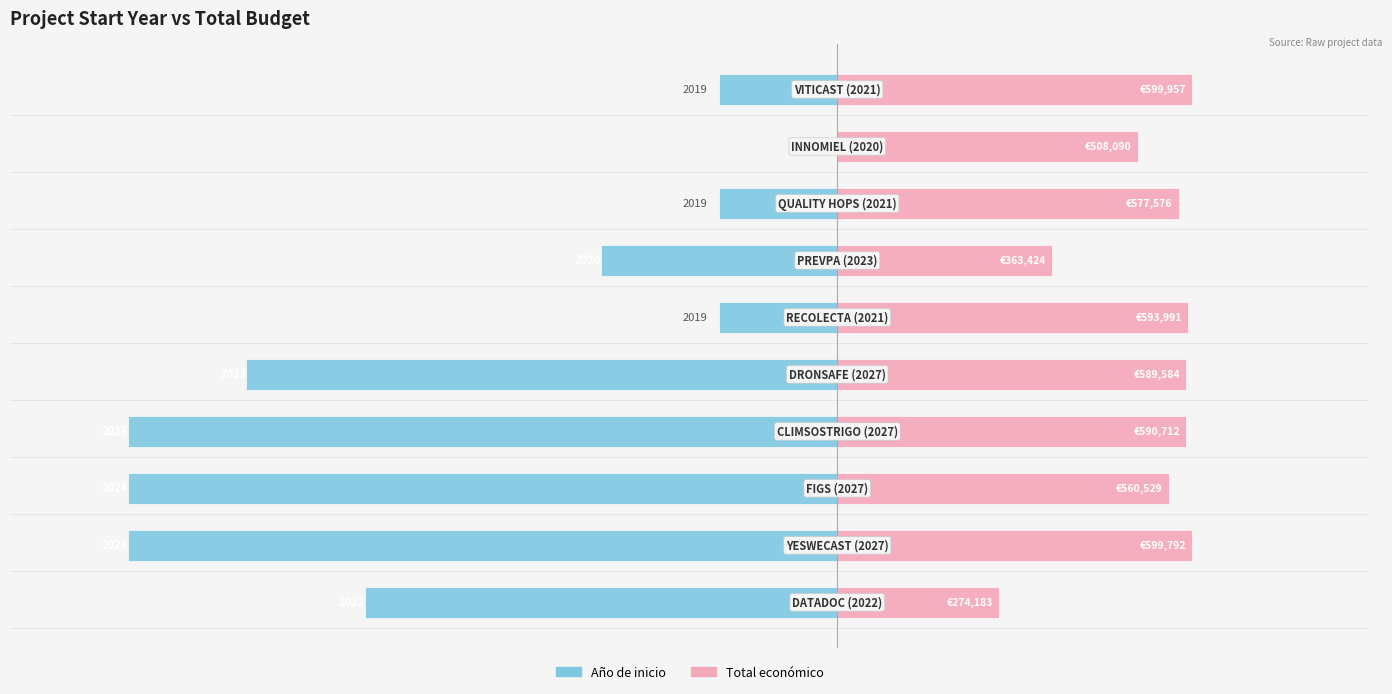

Rank the series at 4 from highest to lowest value.

Total económico, Año de inicio